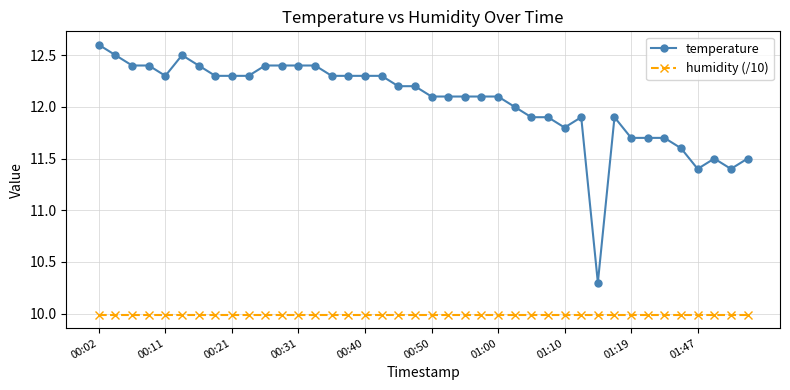

What is the sum of all humidity (/10) values?

399.6